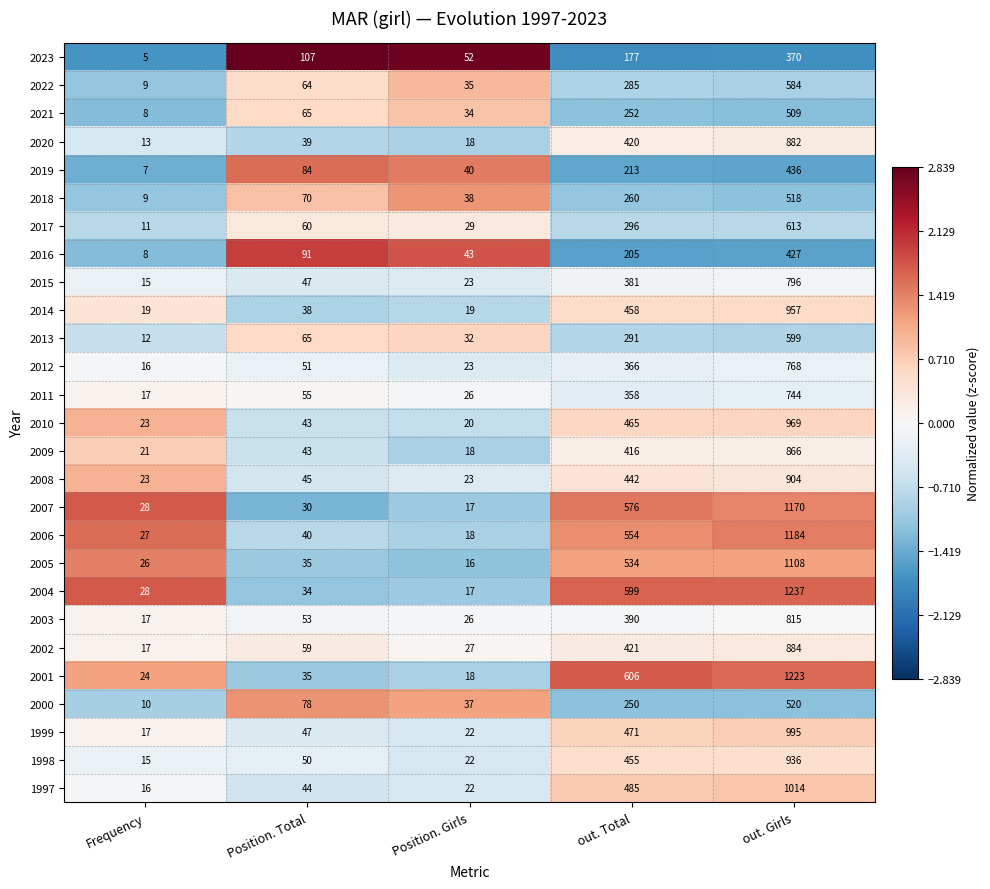

Which series has the widest spread of values?

2004